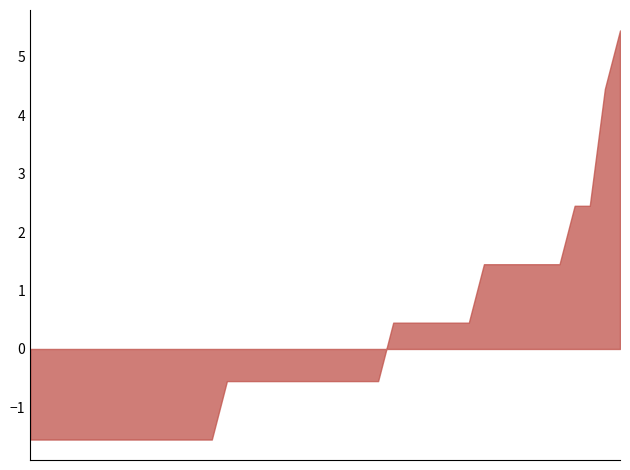

What is the difference between the maximum and minimum values?

7.0